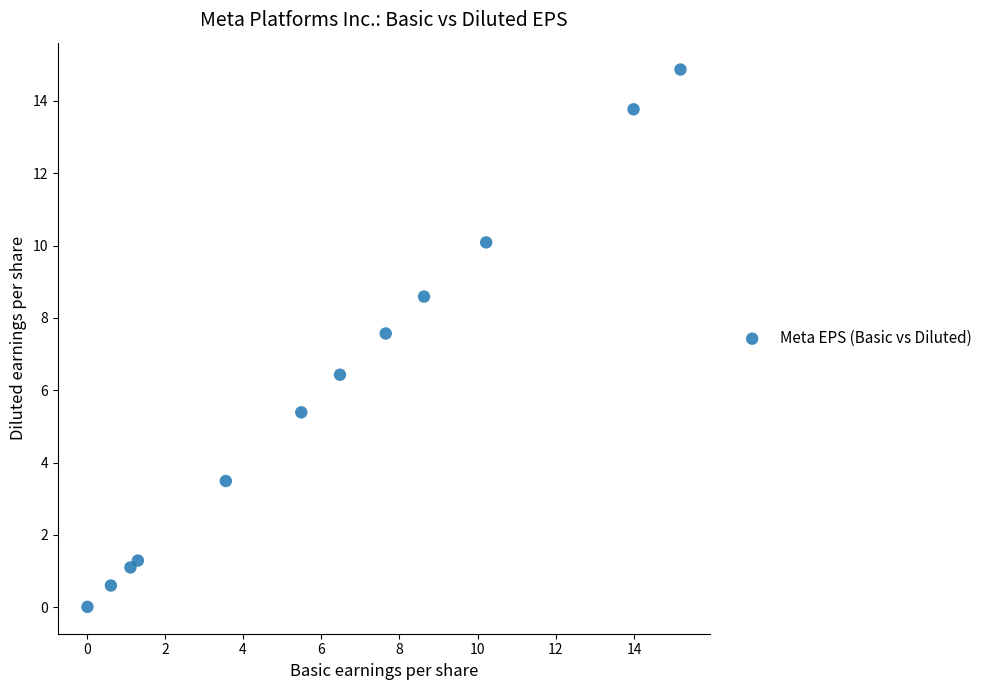

What is the range of Y values (max minus min)?

14.9